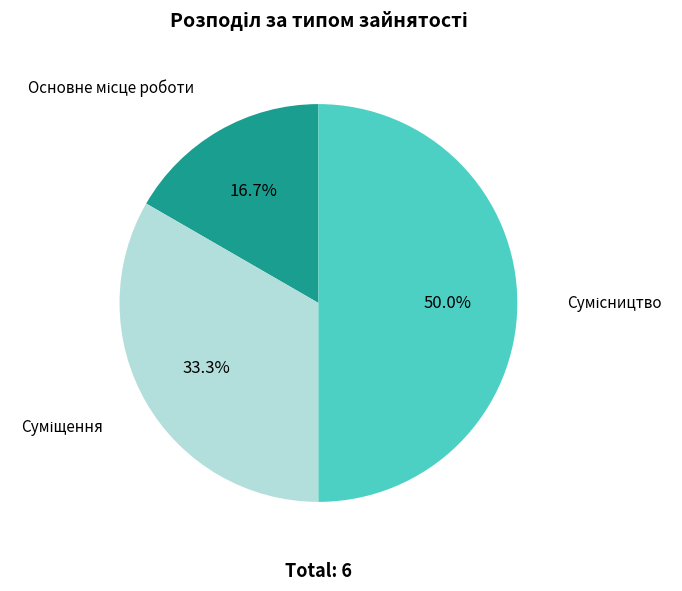

Is it true that Сумісництво is 40% of the pie?

False